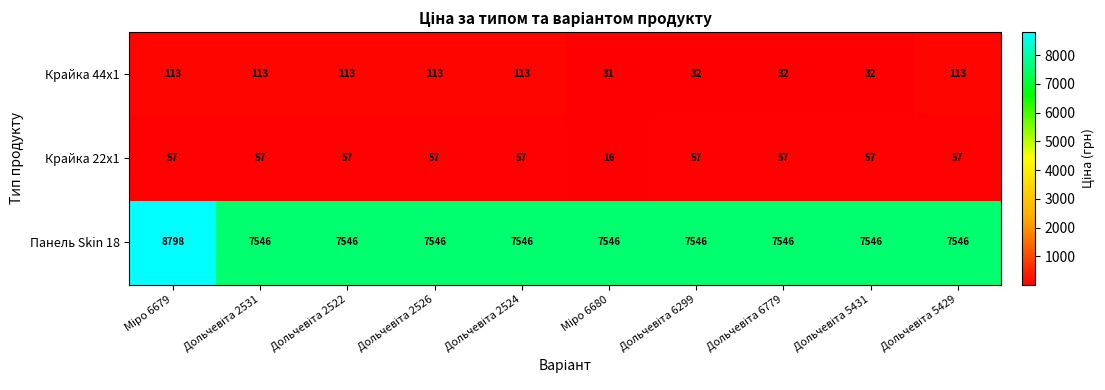

What is the sum of all Панель Skin 18 values?

76712